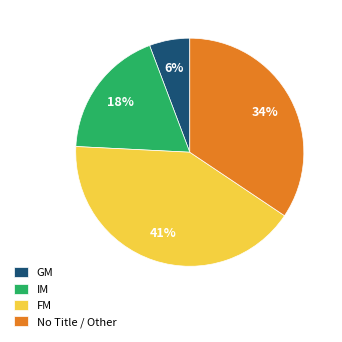

How many slices are in this pie chart?

4